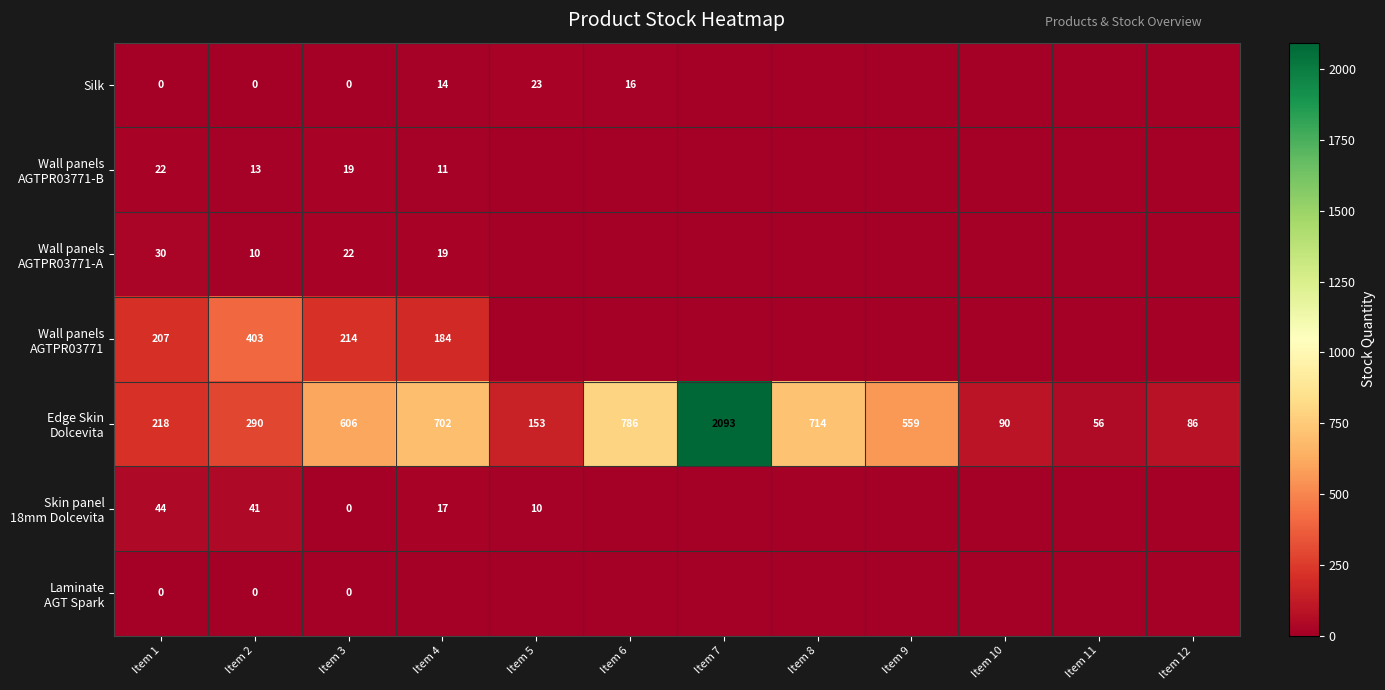

The value of Silk at Item 5 is 6. True or false?

False